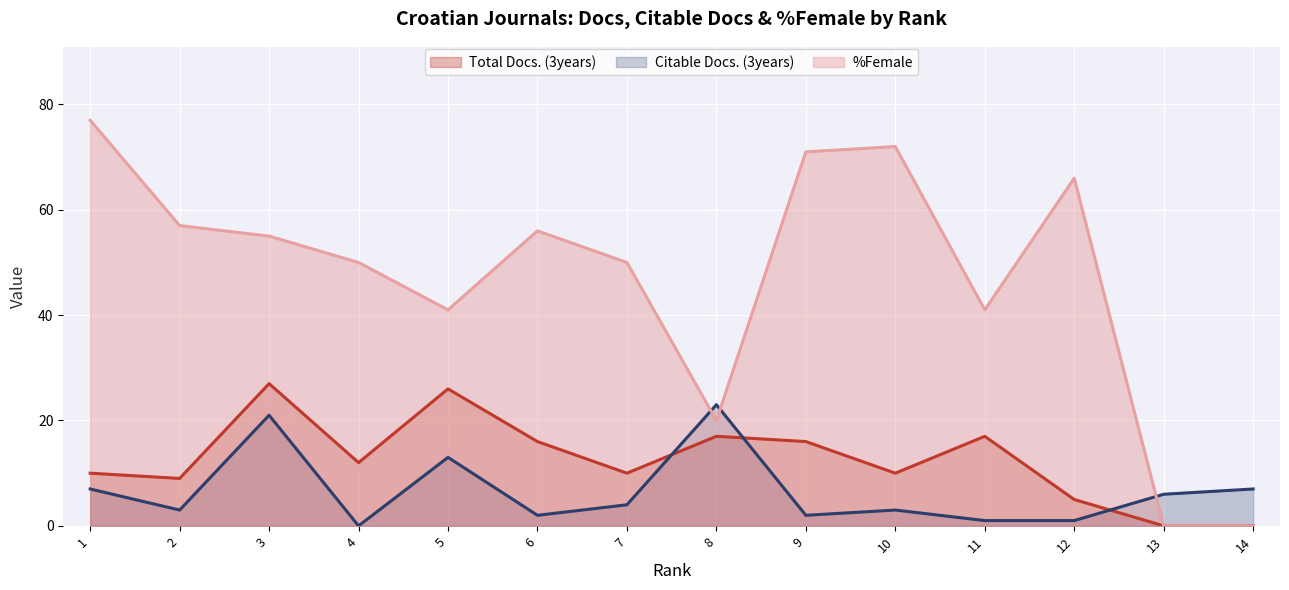

At how many categories does at least one series exceed 68?

3